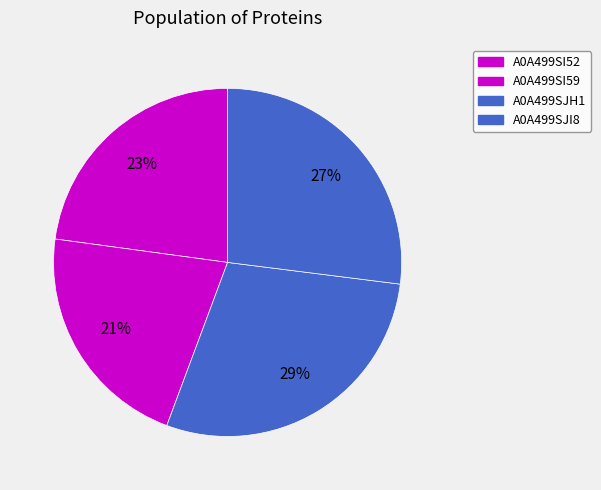

Count the number of slices in the pie.

4